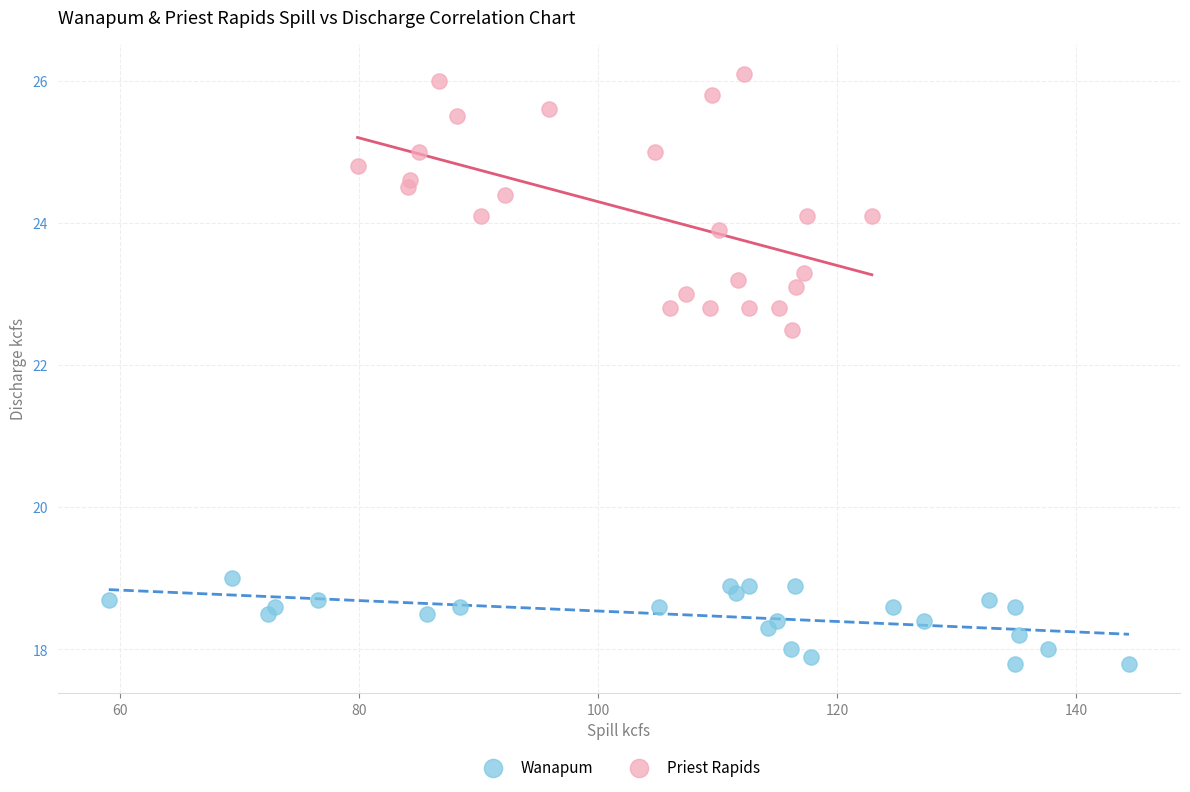

Which series reaches the minimum Y coordinate?

Wanapum